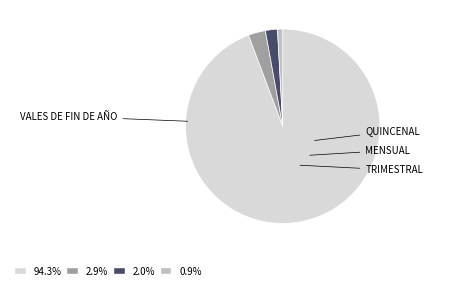

To the nearest percent, what is the difference between the VALES DE FIN DE AÑO and TRIMESTRAL slice percentages?

93%